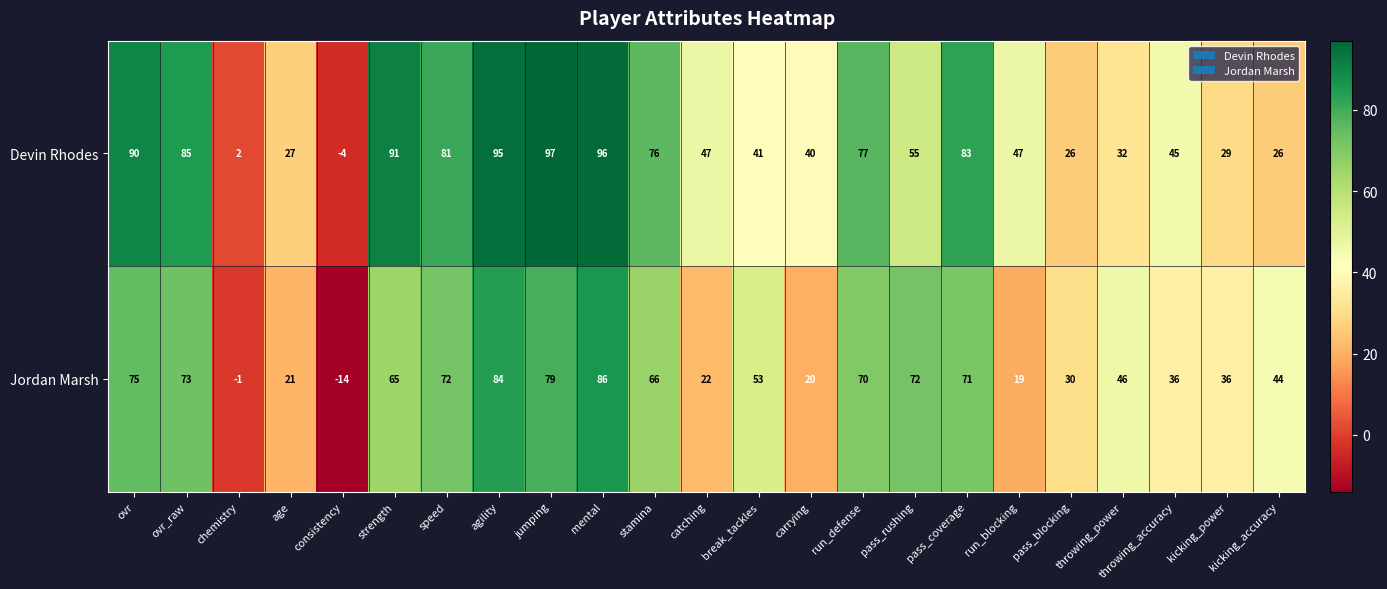

List the series in order of their overall mean, highest first.

Devin Rhodes, Jordan Marsh